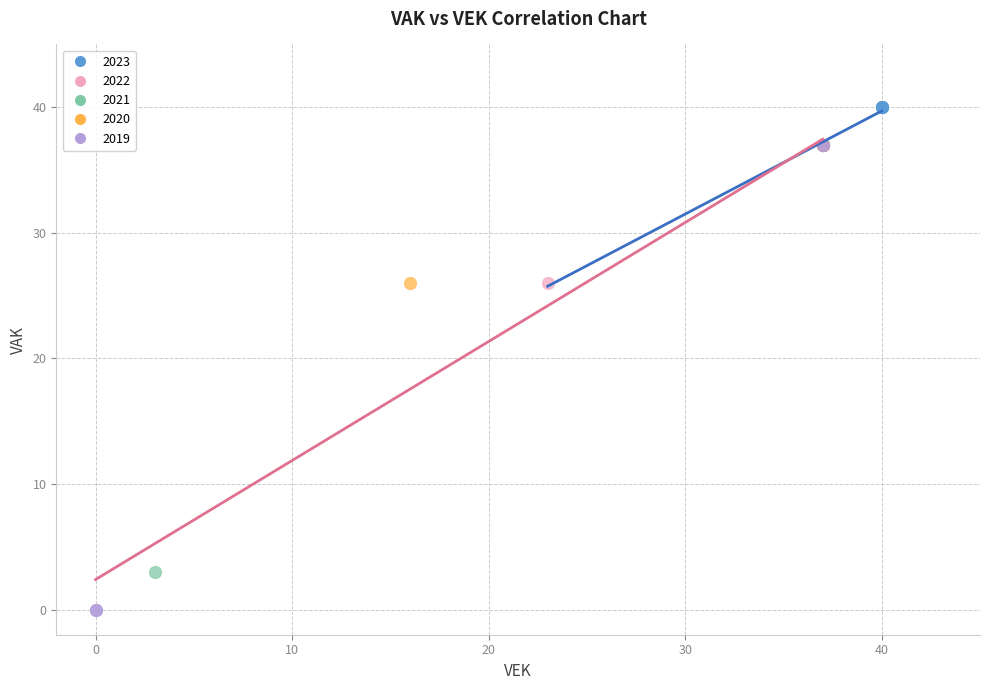

Which series reaches the minimum Y coordinate?

2019